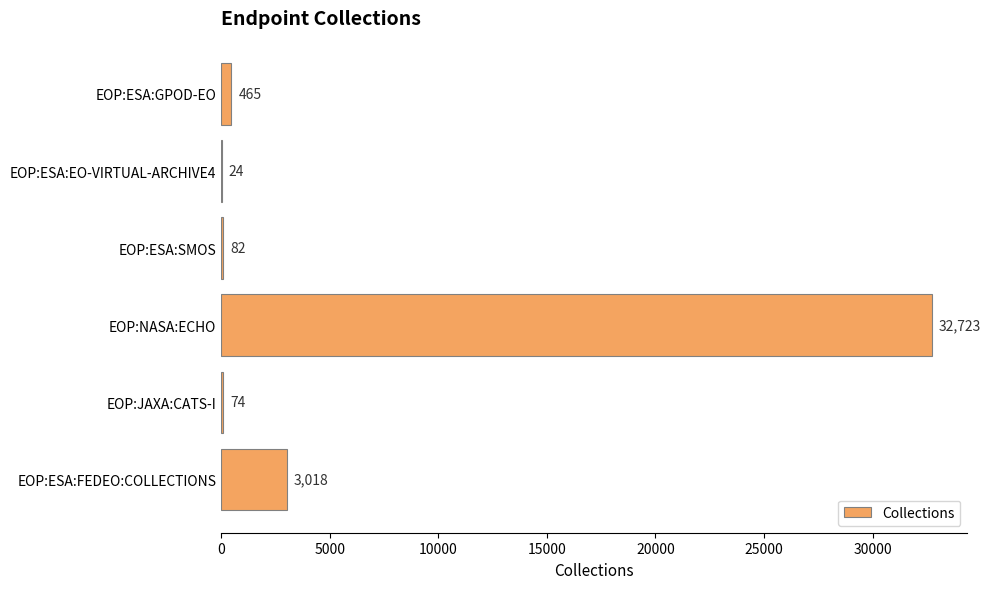

What is the greatest value displayed?

32723